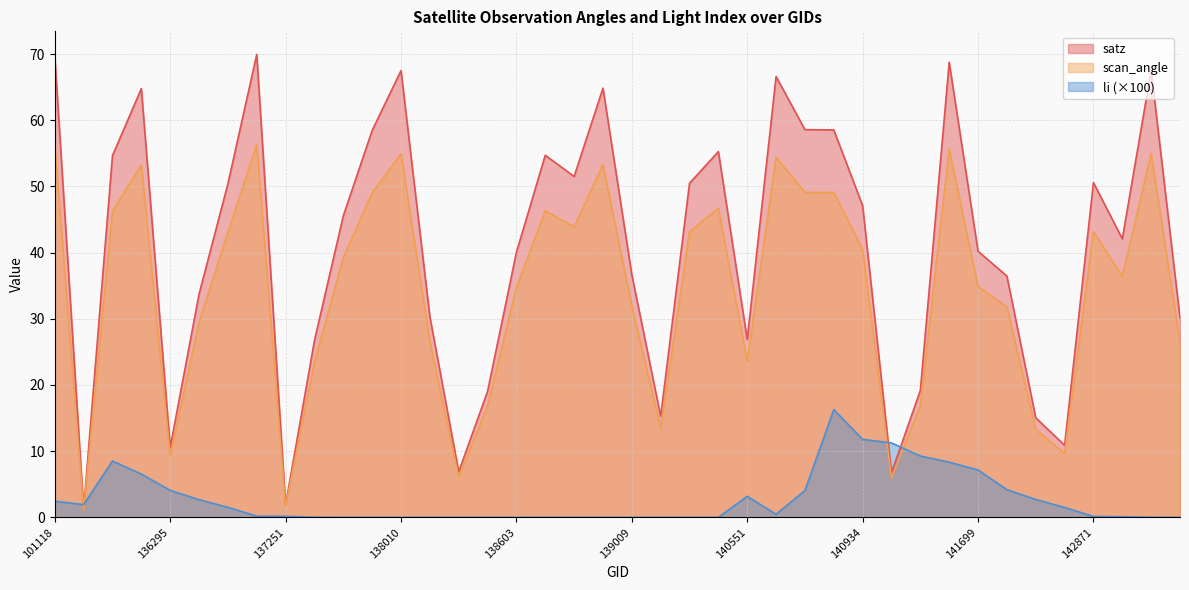

After their last crossing, which series has the higher values: li or satz?

satz